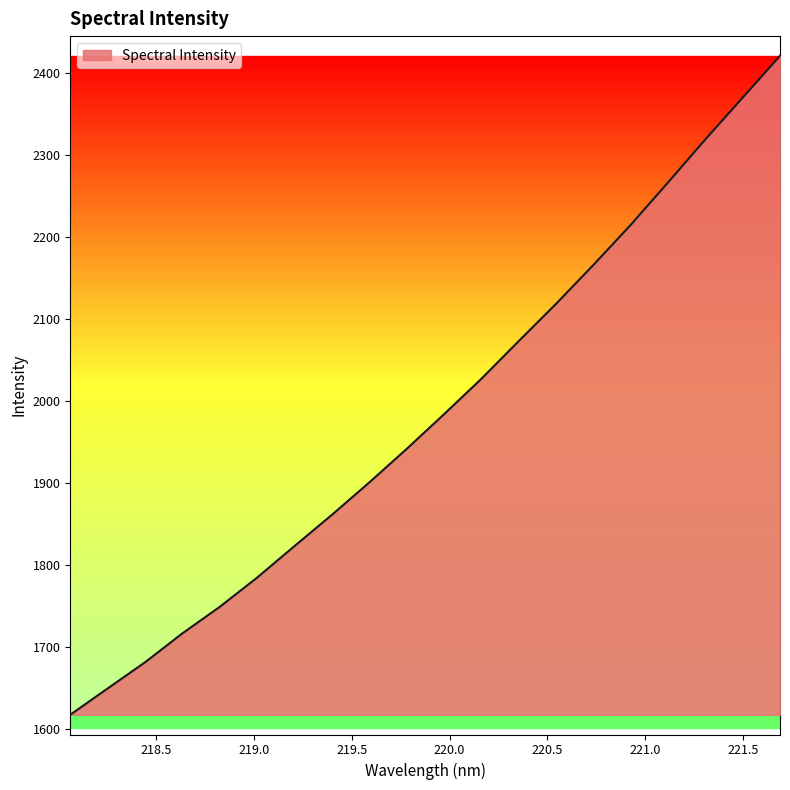

What is the difference between the maximum and minimum values?

803.1